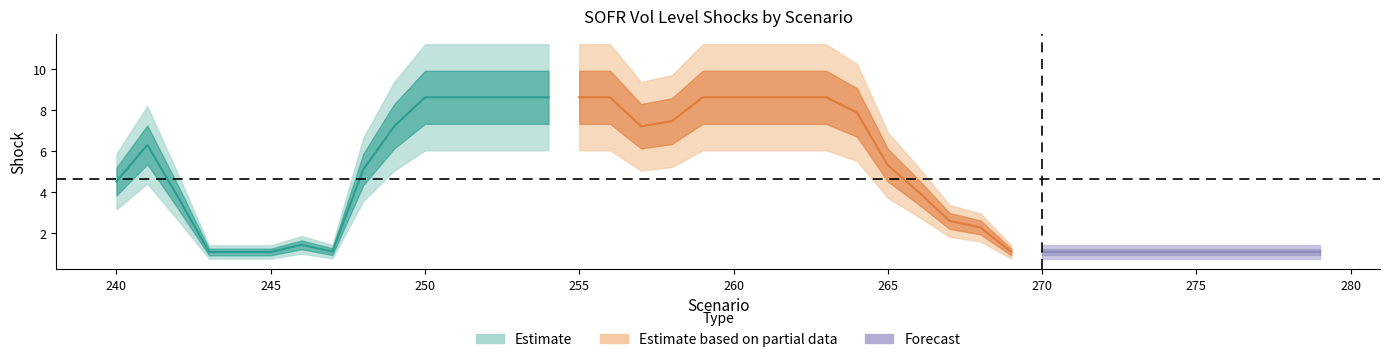

The value at 270 is 1.1. True or false?

True